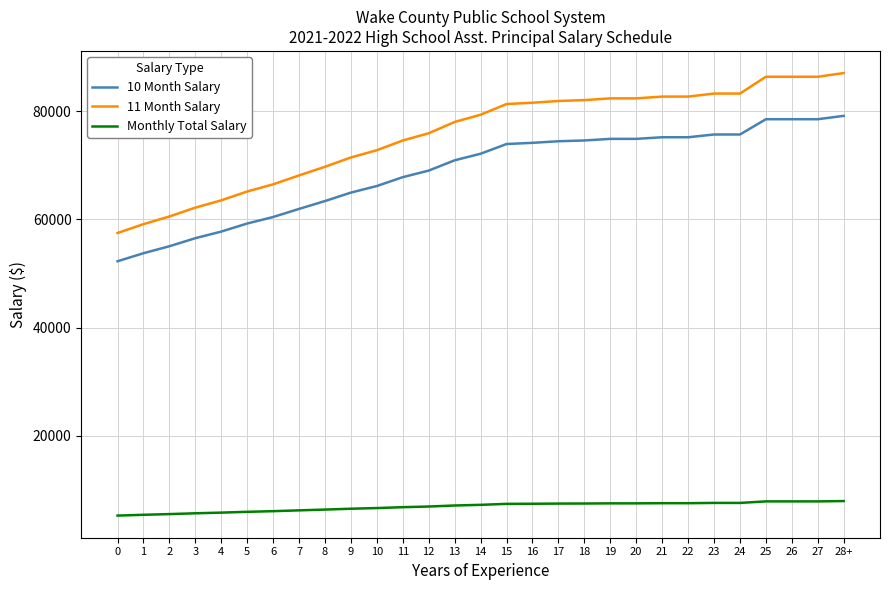

Does the chart have visible grid lines?

Yes